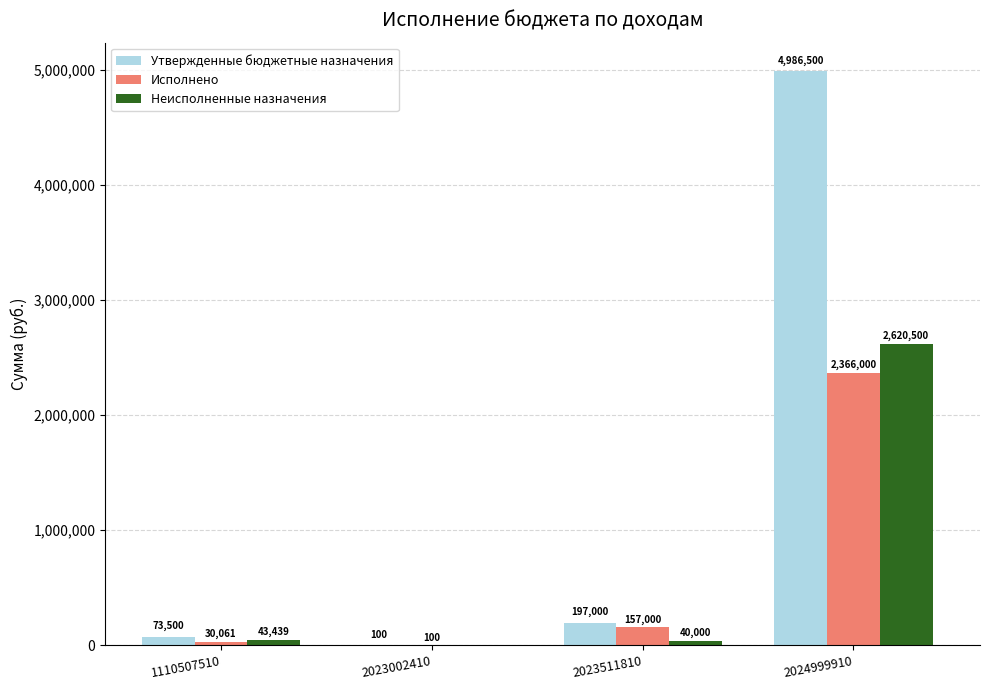

True or false: Исполнено has a value of 2366000.0 at 2024999910.

True